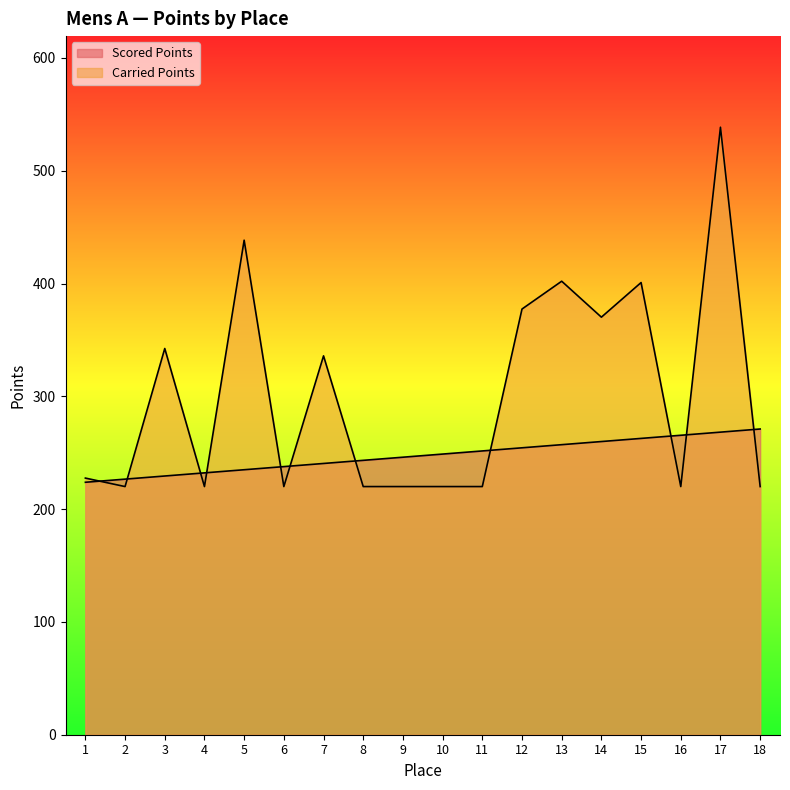

Which series has the largest range (max minus min)?

Carried Points